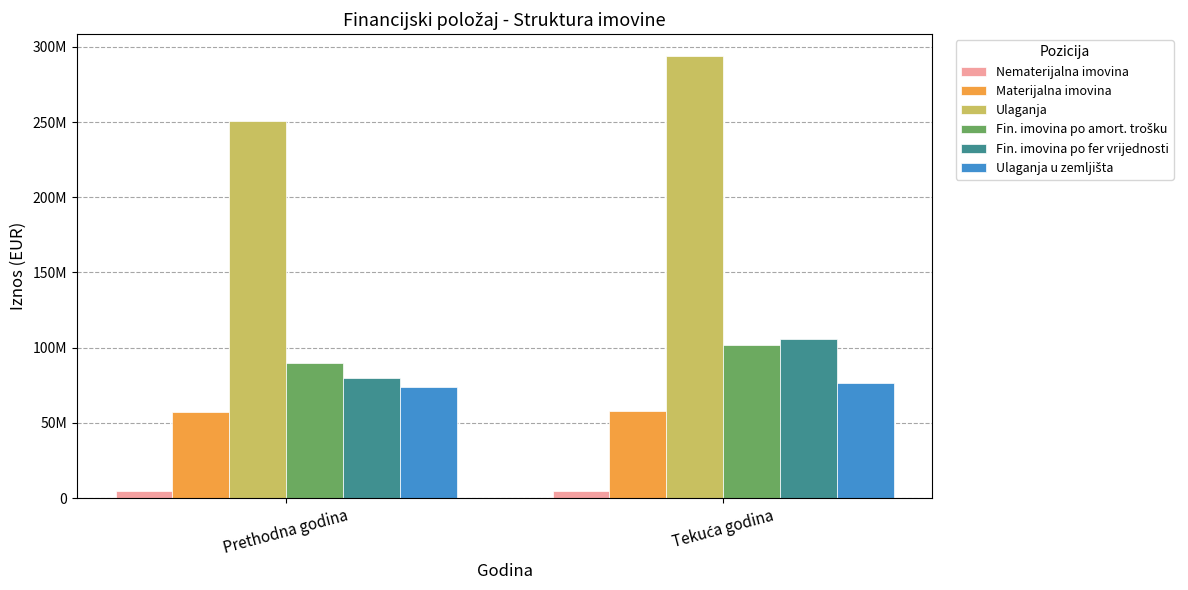

Reading left to right, transcribe all the data shown in this chart.

Nematerijalna imovina: Prethodna godina=4601757	Tekuća godina=4409014
Materijalna imovina: Prethodna godina=57127405	Tekuća godina=57642818
Ulaganja: Prethodna godina=251004102	Tekuća godina=293691947
Fin. imovina po amort. trošku: Prethodna godina=89473117	Tekuća godina=101465007
Fin. imovina po fer vrijednosti: Prethodna godina=79591789	Tekuća godina=105702191
Ulaganja u zemljišta: Prethodna godina=74099314	Tekuća godina=76782794